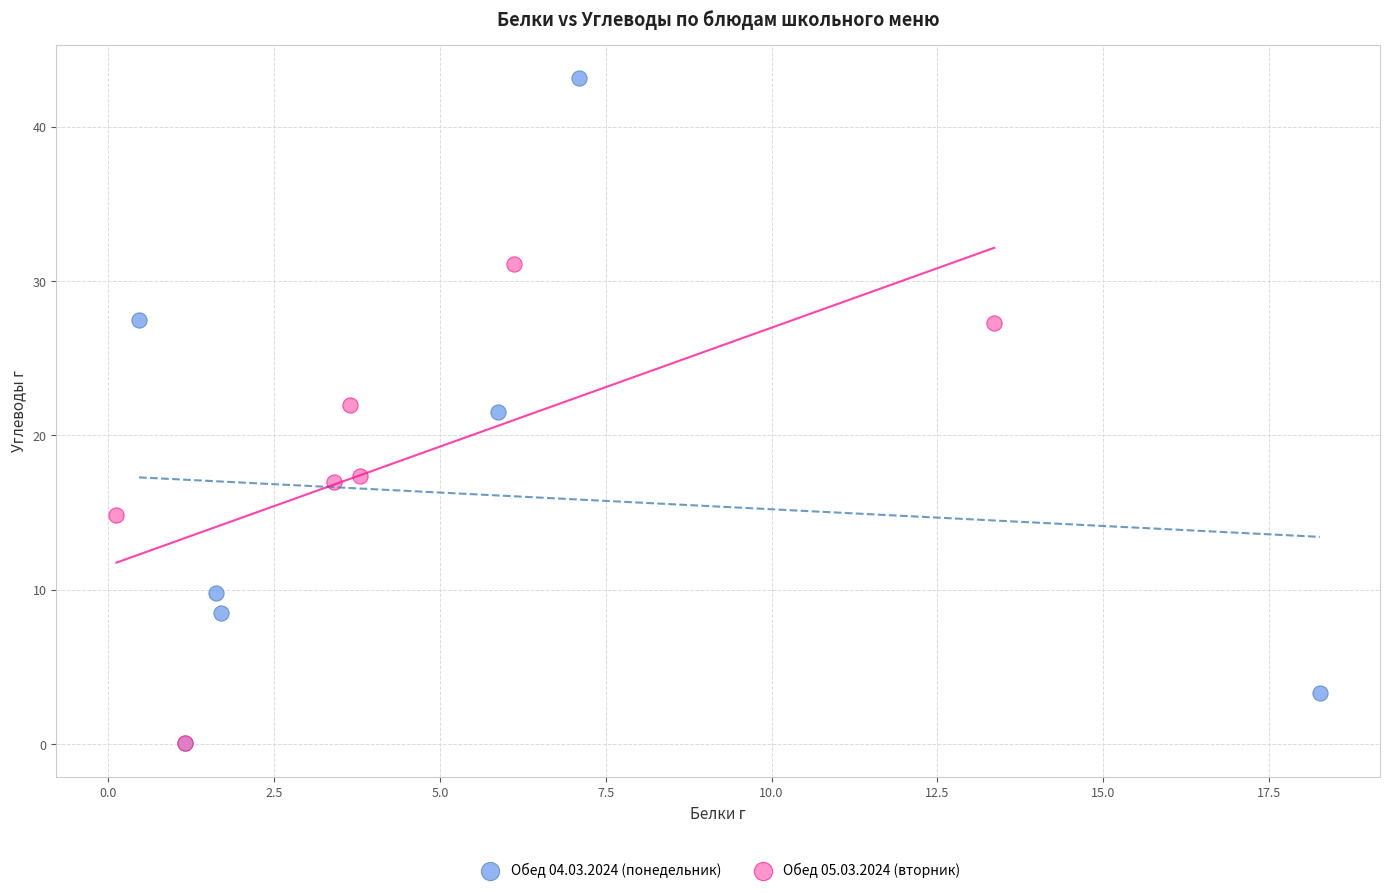

Which series reaches the maximum Y coordinate?

Обед 04.03.2024 (понедельник)